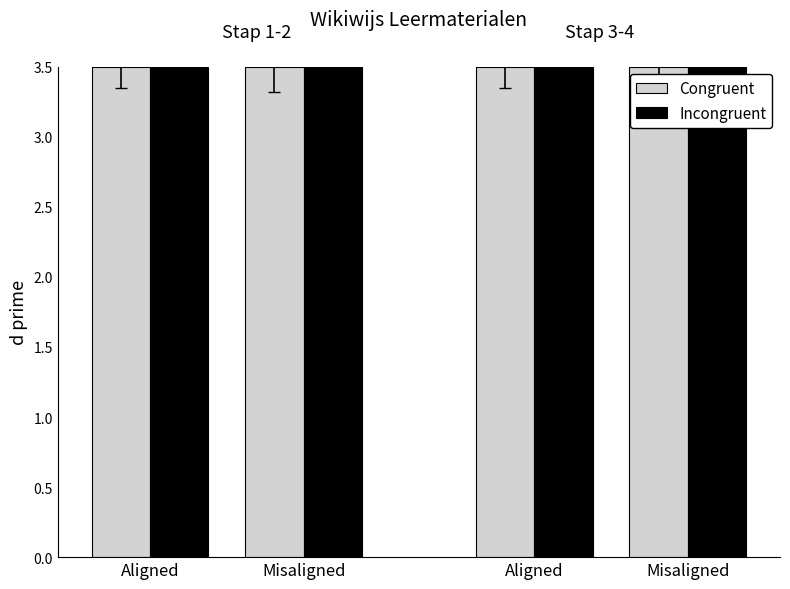

How many groups of bars are there?

4